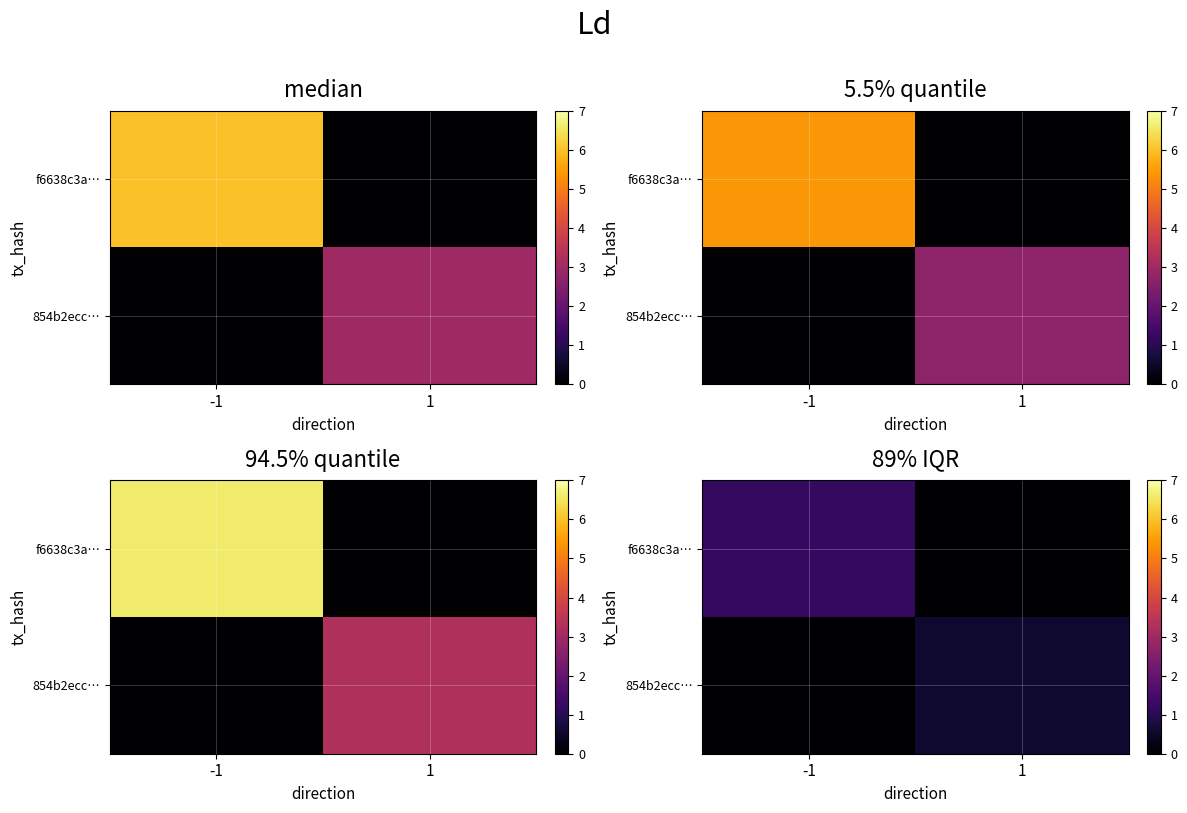

The value of f6638c3a… at 1 is 0.0. True or false?

True